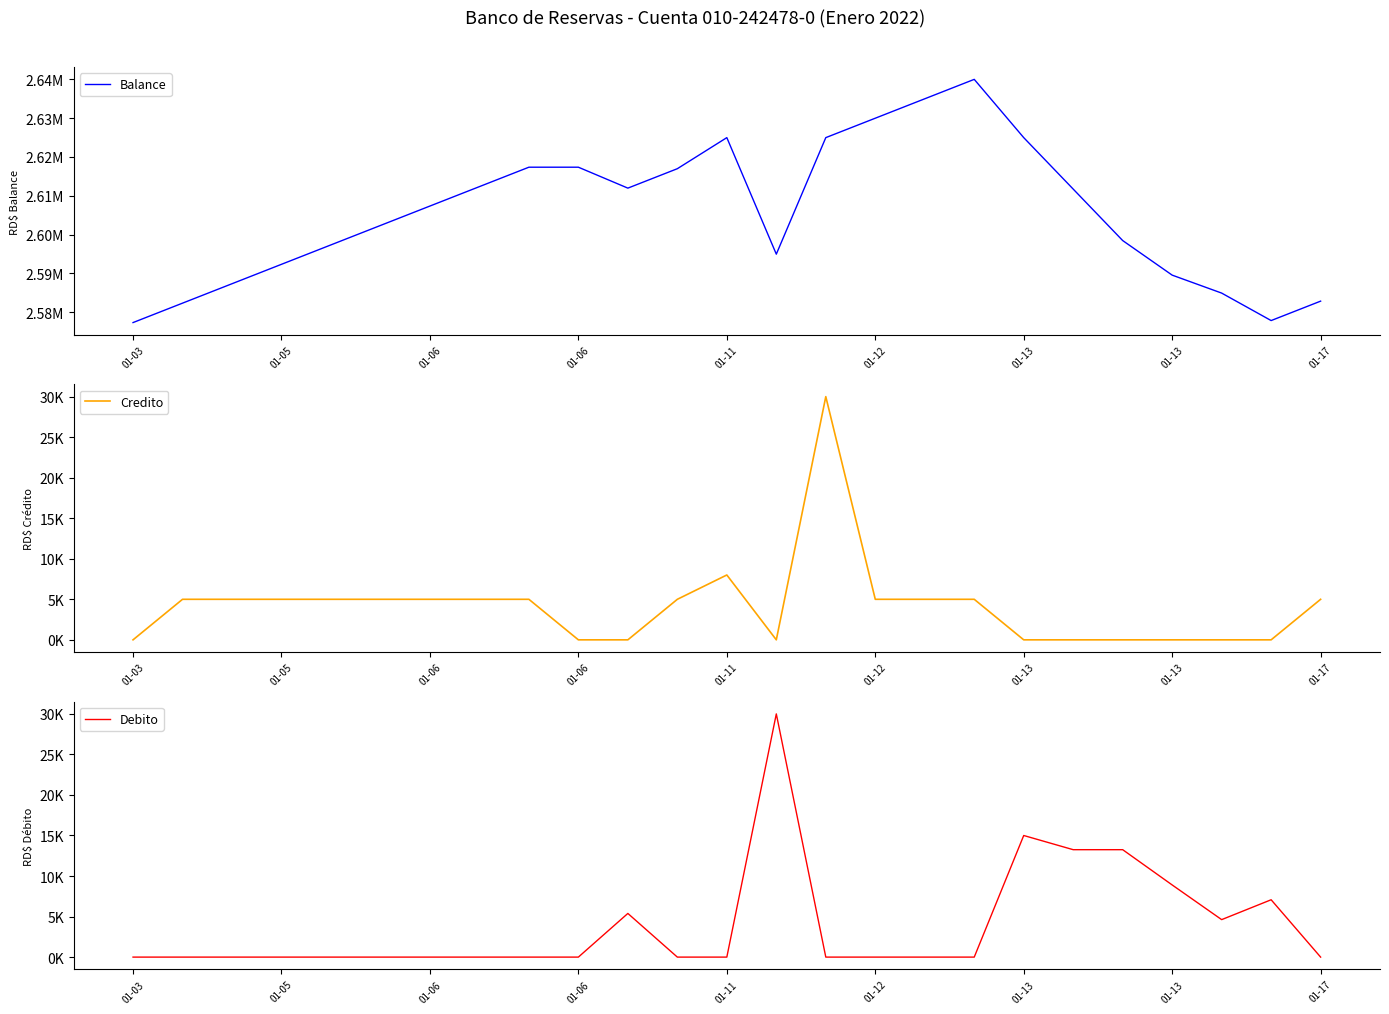

How many values in the Balance series exceed 2607363?

13